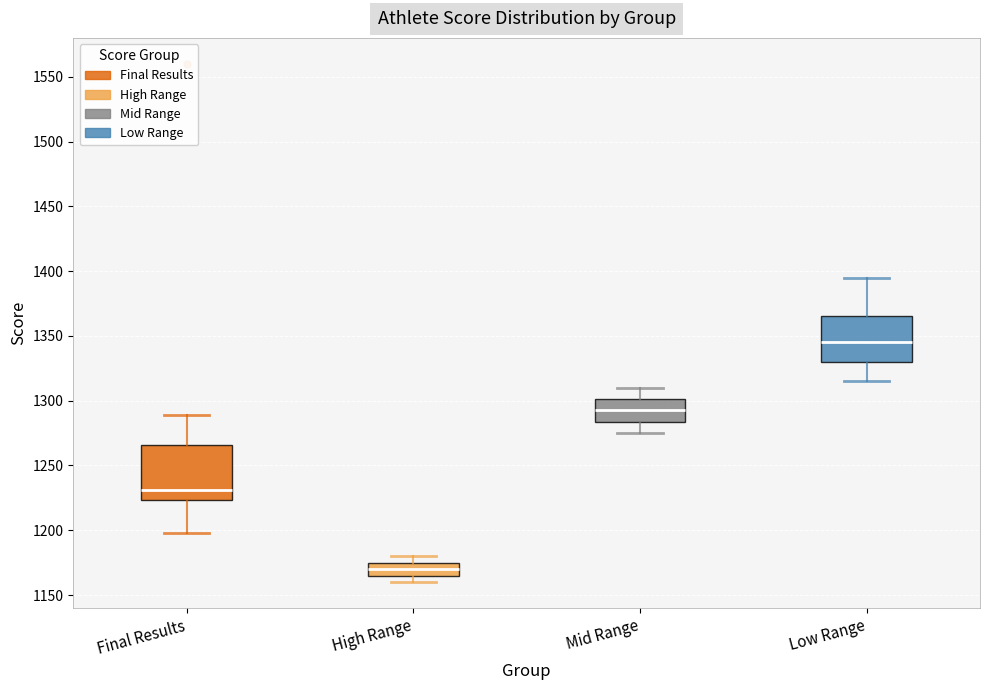

Reading left to right, transcribe this box plot: for each box, give where its median line is, the range the box spans, and where its two whiskers end, as read against the y-axis. The values are not printed on the chart, so give them approximately, as read against the axis.

Final Results: median 1230, box 1225 to 1265, whiskers 1200 to 1290
High Range: median 1170, box 1165 to 1175, whiskers 1160 to 1180
Mid Range: median 1295, box 1285 to 1300, whiskers 1275 to 1310
Low Range: median 1345, box 1330 to 1365, whiskers 1315 to 1395